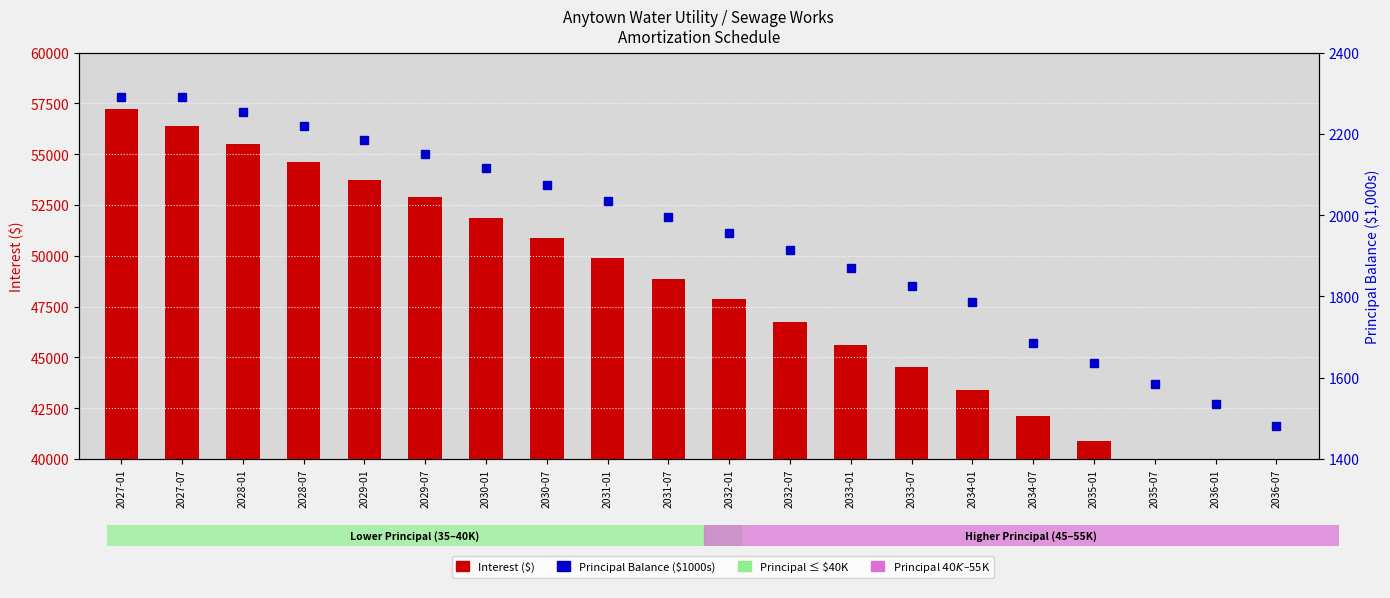

What is the difference between the highest and lowest values at 2036-01?

36840